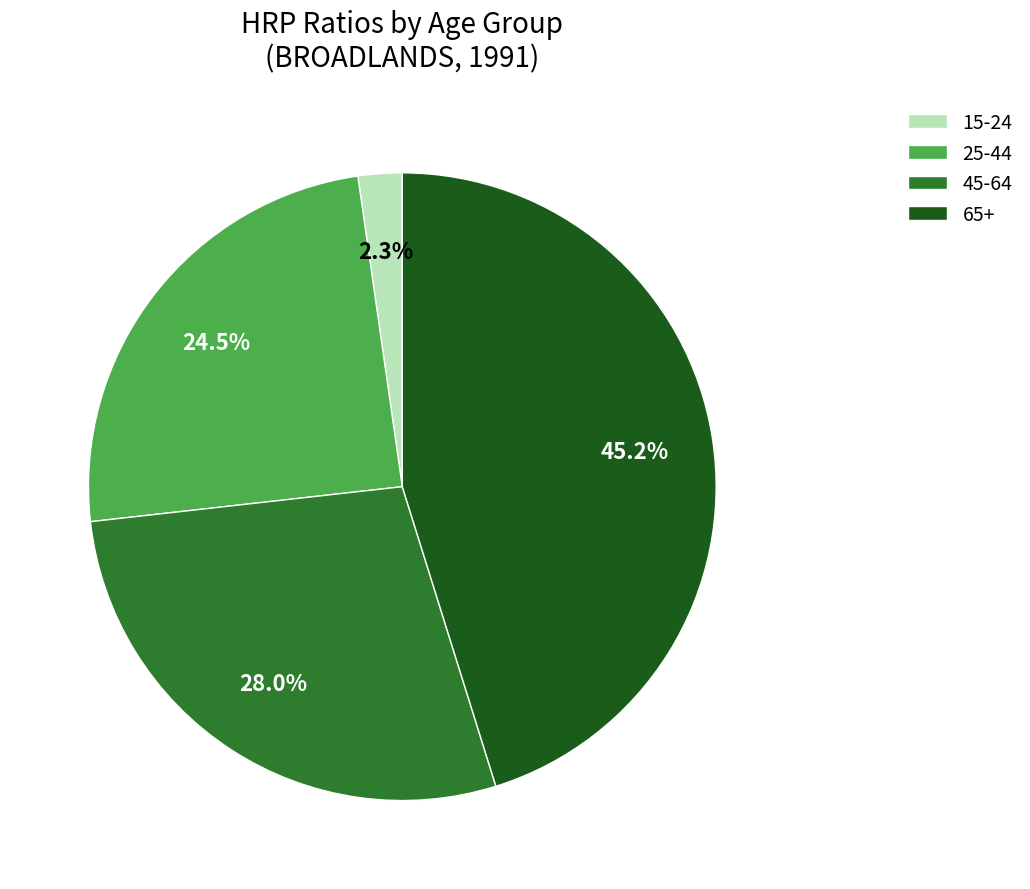

Rank the categories by value from lowest to highest.

15-24, 25-44, 45-64, 65+